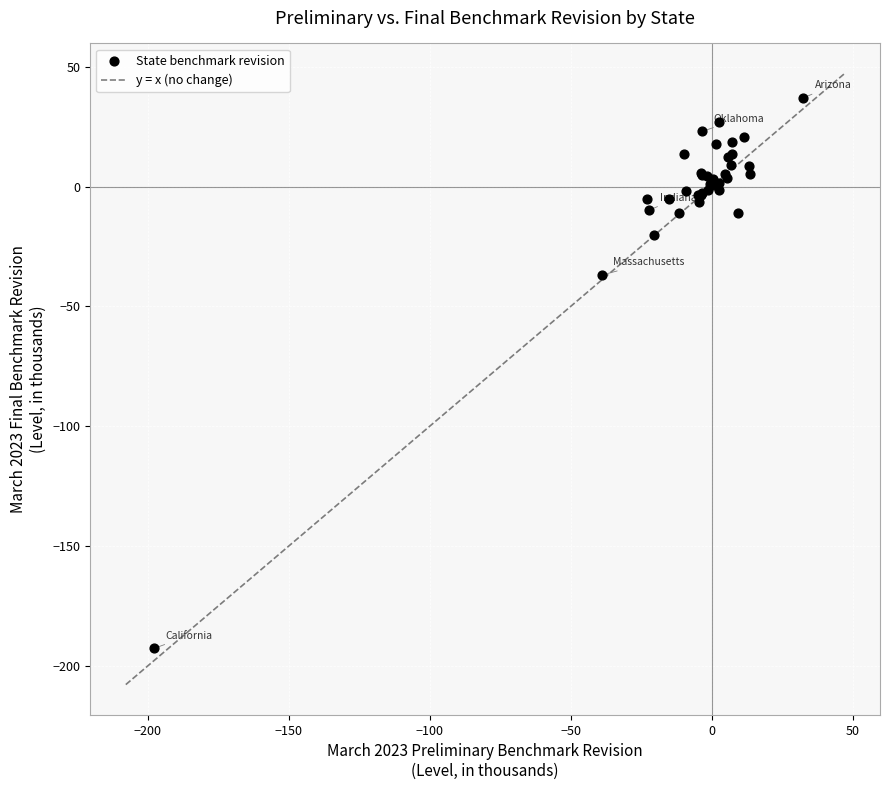

What Y value in the scatter plot is closest to -77?

-36.9